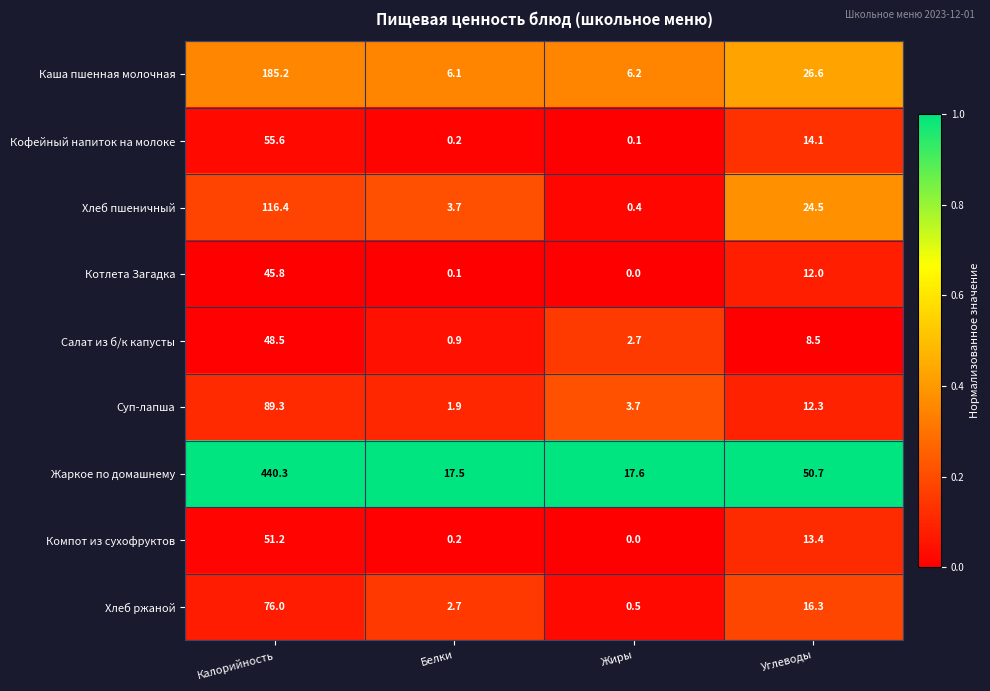

True or false: Жаркое по домашнему has a value of 202.9 at Калорийность.

False